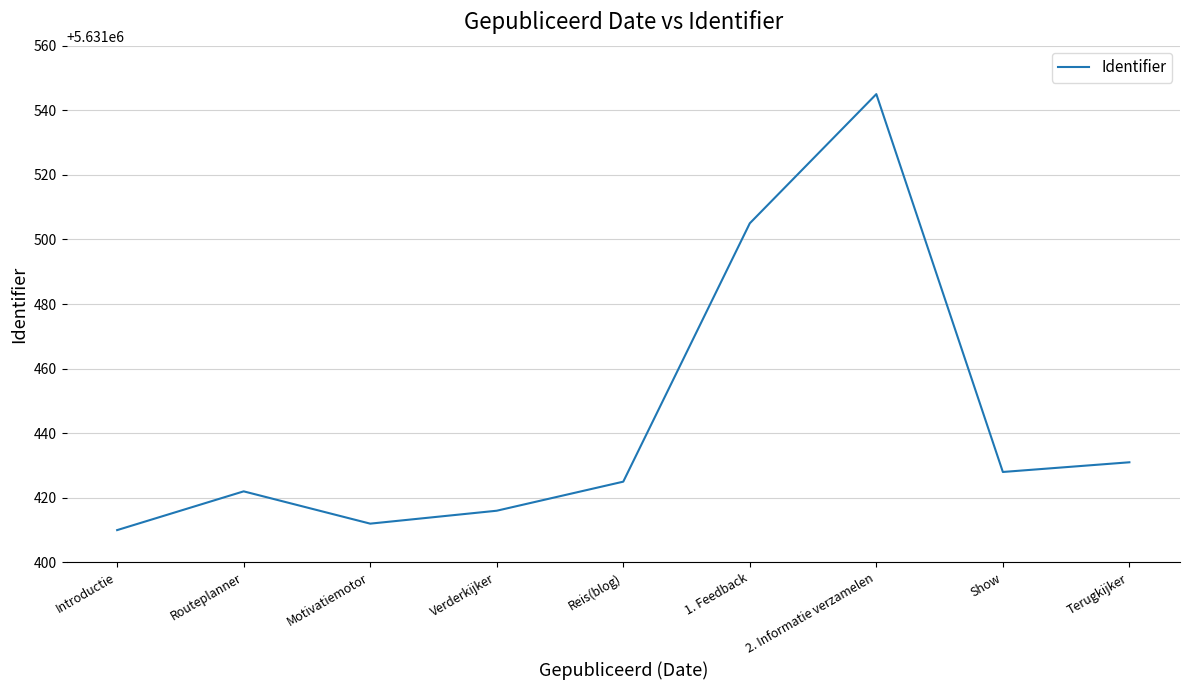

What is the minimum value shown in the chart?

5631410